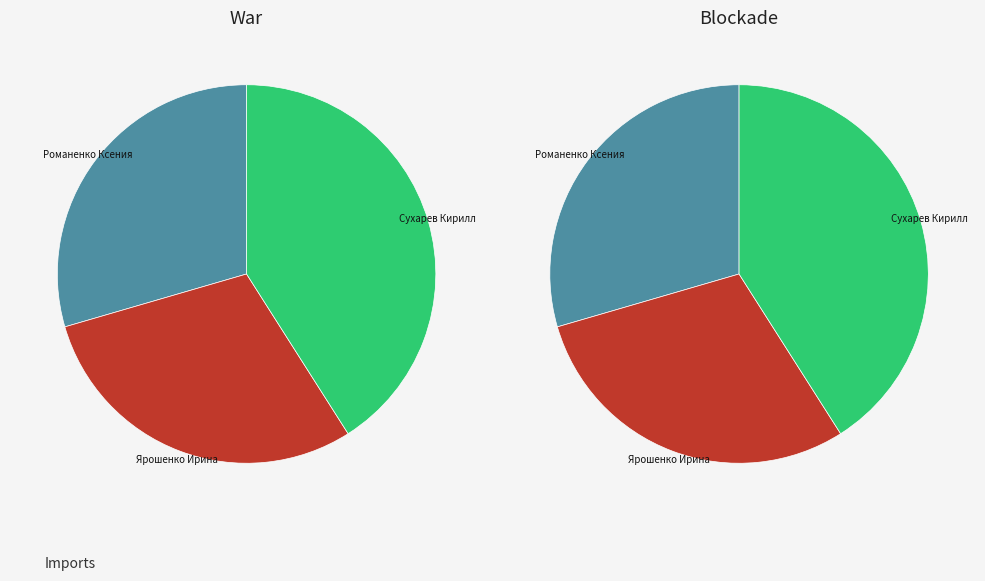

Rank the categories by value from highest to lowest.

Сухарев Кирилл, Романенко Ксения, Ярошенко Ирина